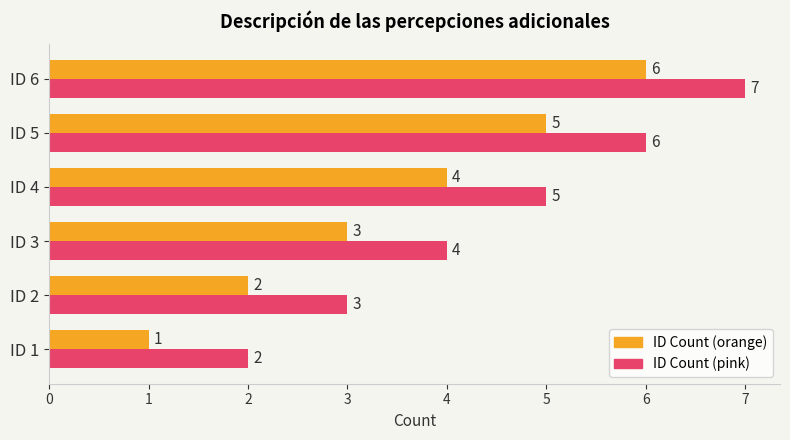

Rank the series by their maximum value, from highest to lowest.

ID Count (pink), ID Count (orange)